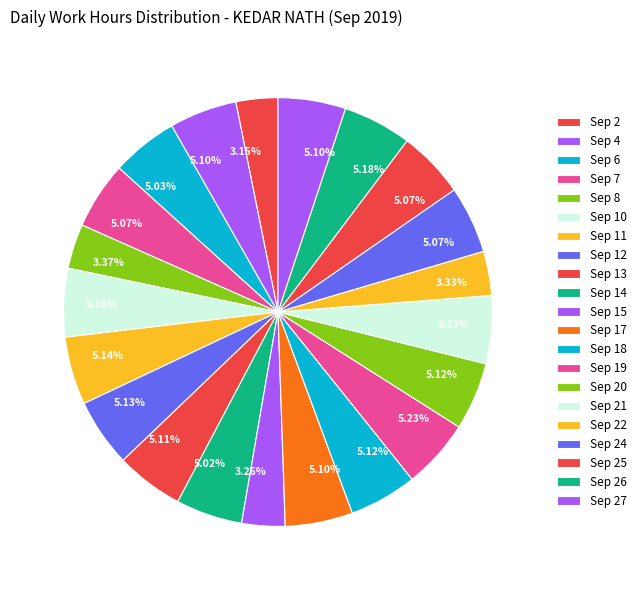

How many segments does this pie chart have?

21